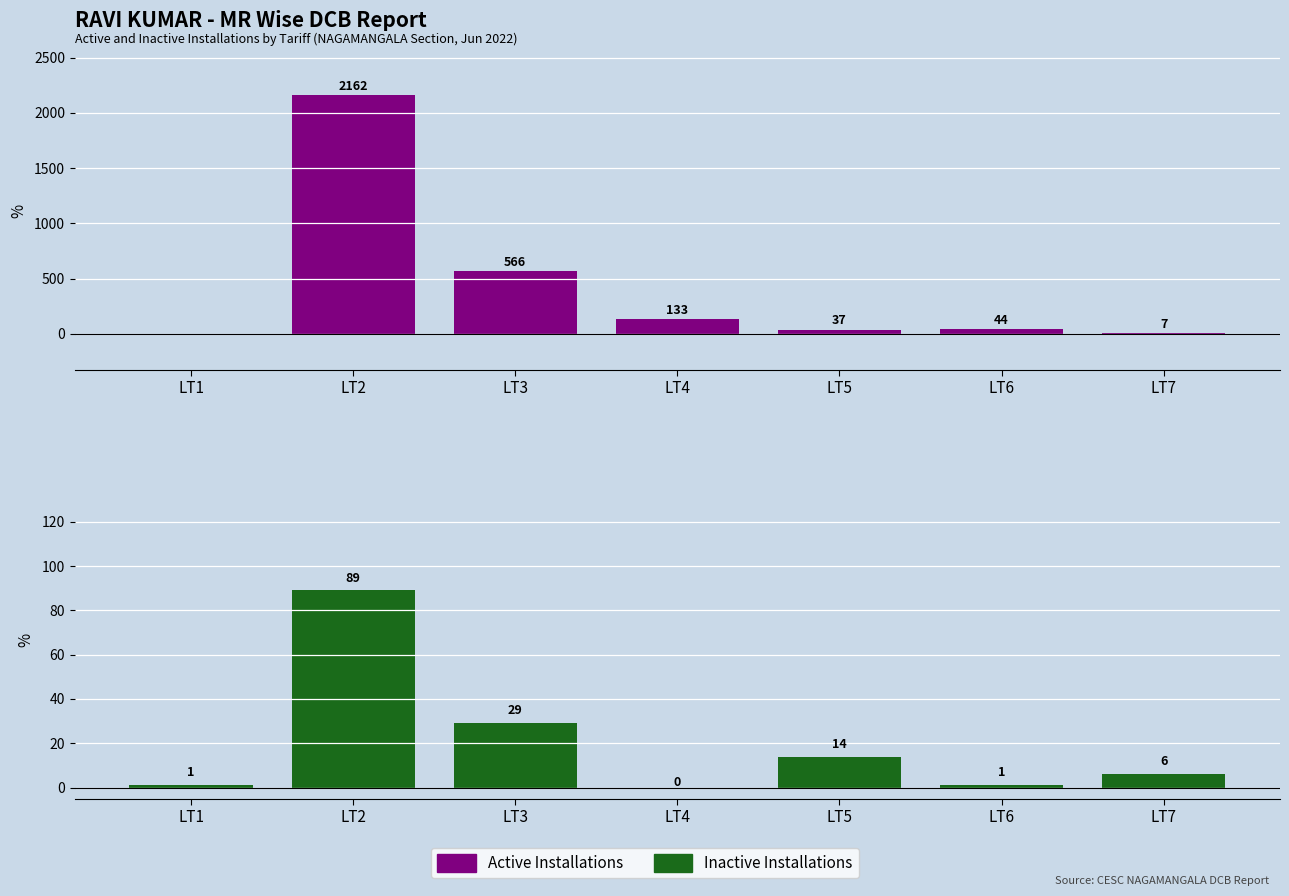

Which series has the widest spread of values?

Active Installations